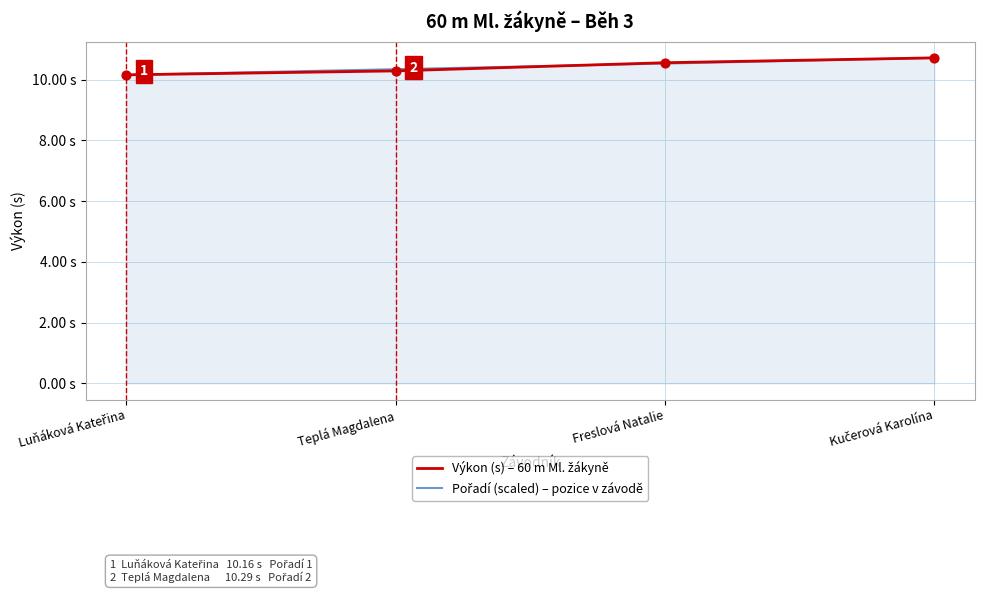

What is the total value across all series at Kučerová Karolína?

21.4